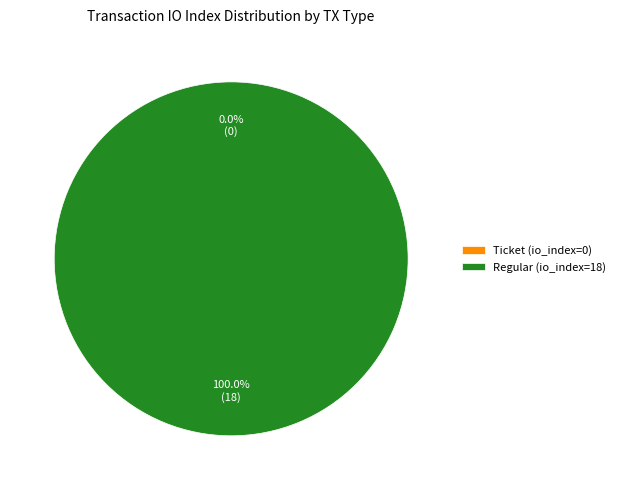

True or false: Ticket (io_index=0) accounts for 0% of the total.

True